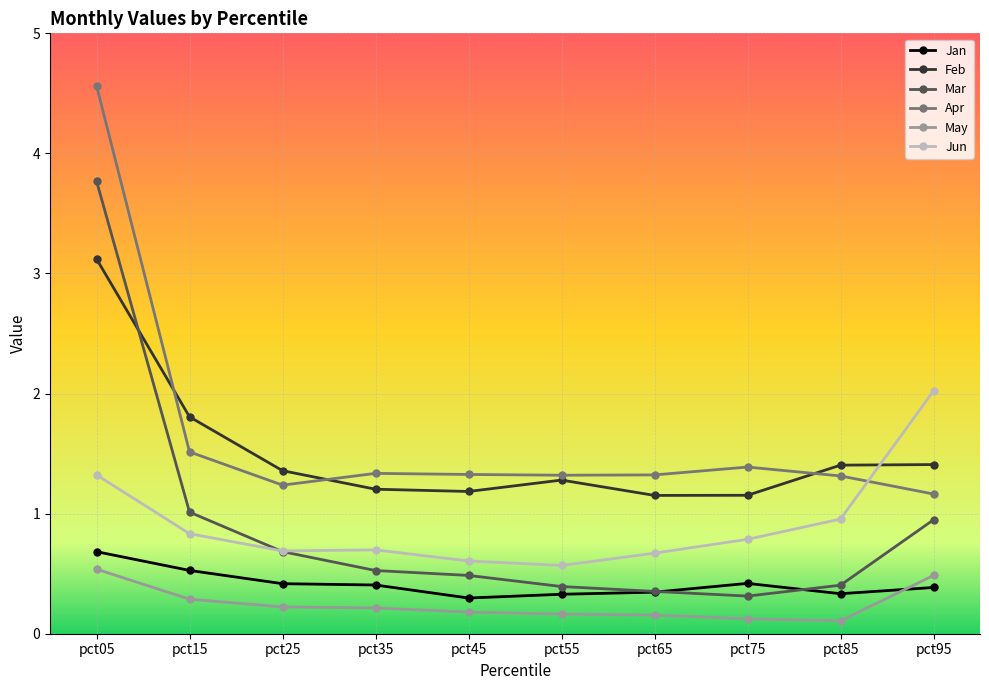

Does the chart have visible grid lines?

Yes